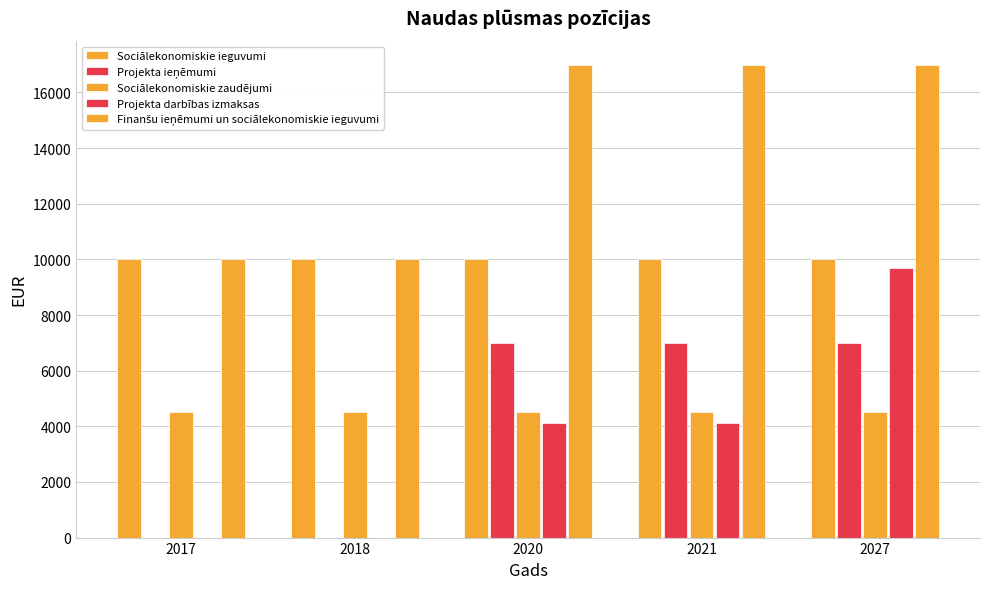

What is the difference between the Projekta ieņēmumi values at 2018 and 2027?

7000.0